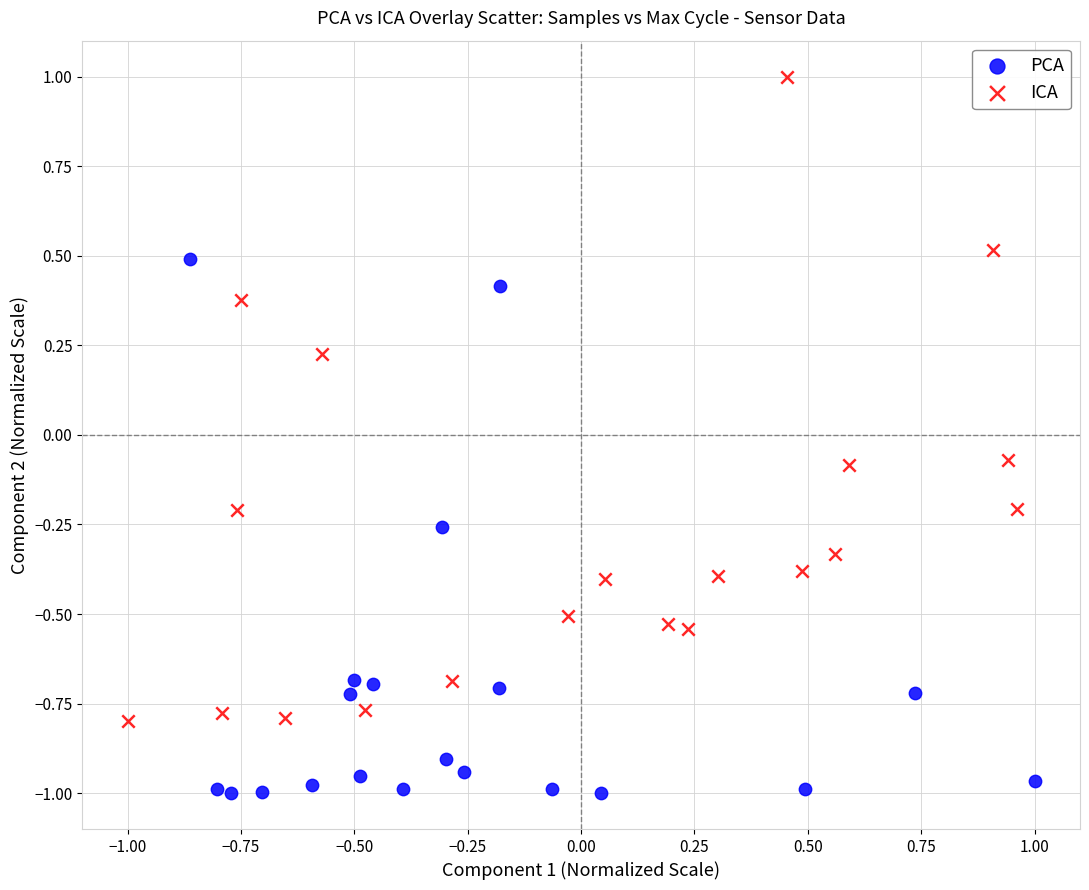

Which series has the largest Y range (max minus min)?

ICA